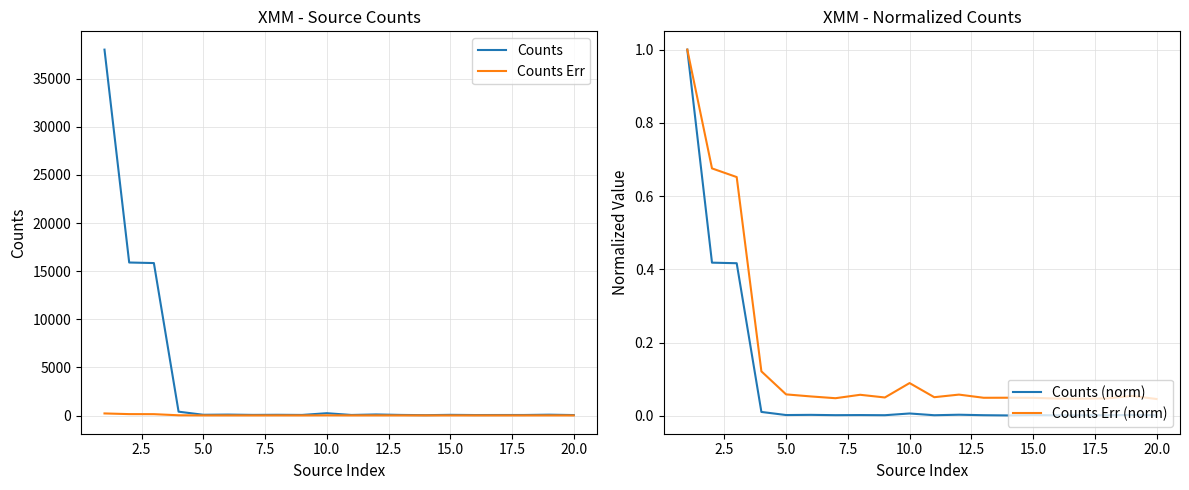

Is it true that Counts Err (norm) equals 0.1 at 10.0?

True